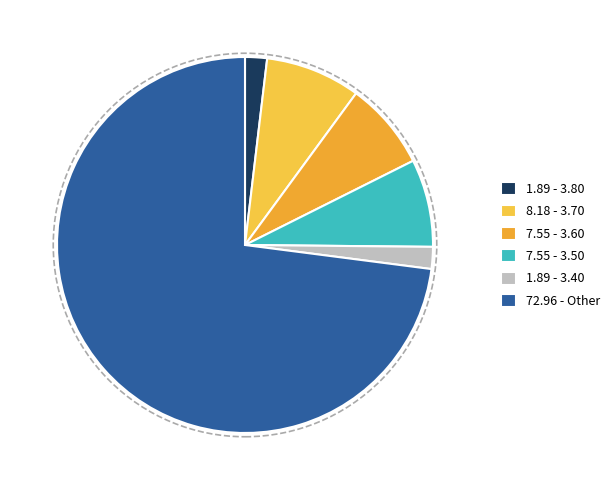

Does any single category account for the majority?

Yes